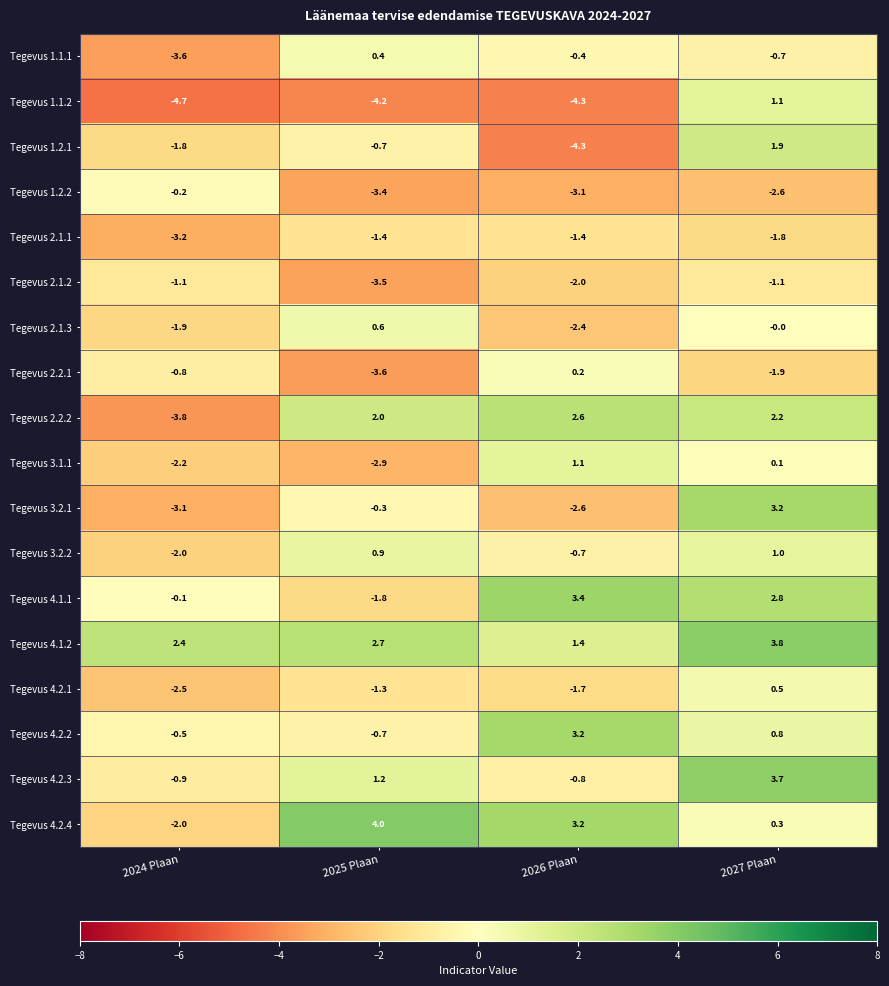

What is the average value of the Tegevus 4.2.3 series?

0.8